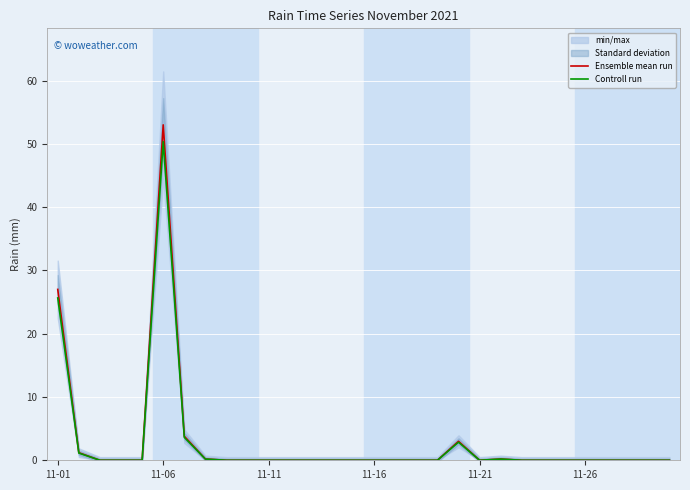

How many positive values does the Controll run series have?

7